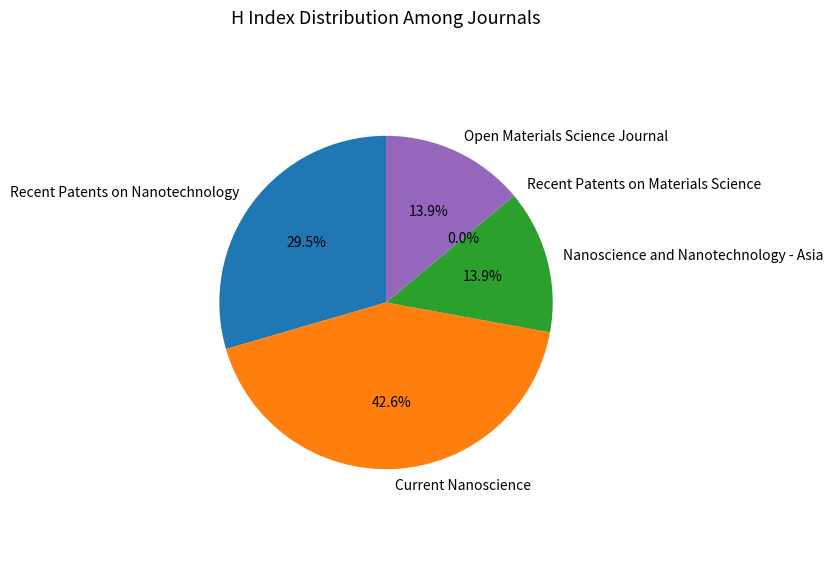

True or false: Open Materials Science Journal accounts for 28% of the total.

False